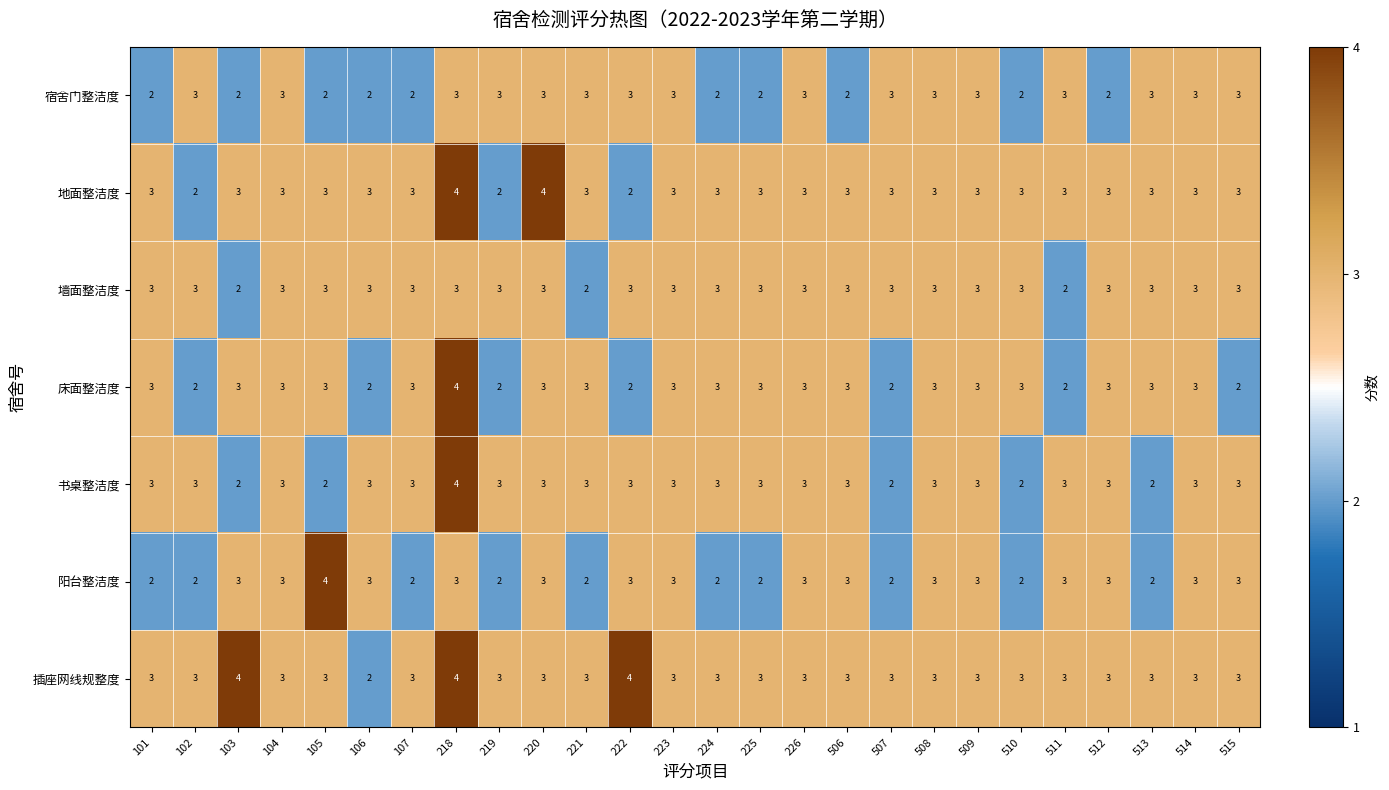

Is it true that 墙面整洁度 equals 3 at 225?

True